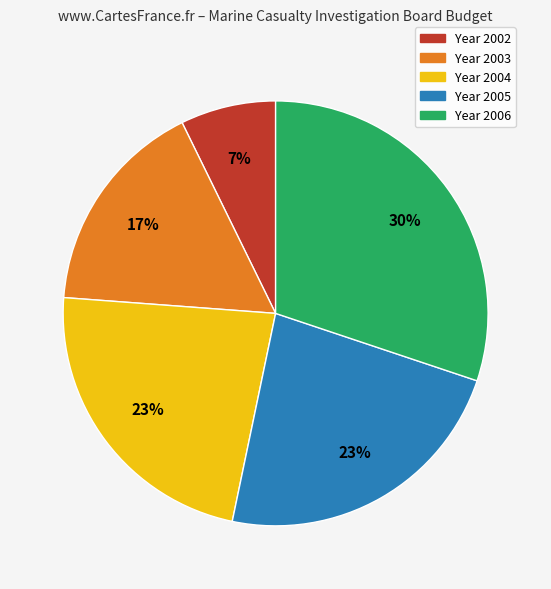

To the nearest percent, what is the average slice percentage?

20%